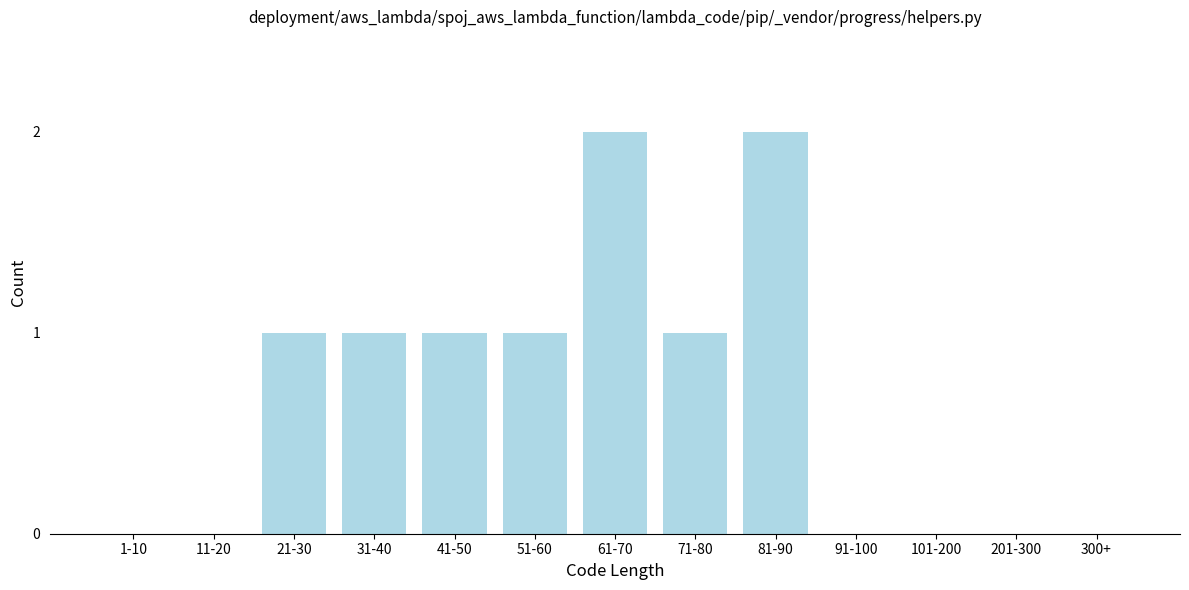

Reading left to right, list all the values displayed in this chart.

1-10=0	11-20=0	21-30=1	31-40=1	41-50=1	51-60=1	61-70=2	71-80=1	81-90=2	91-100=0	101-200=0	201-300=0	300+=0